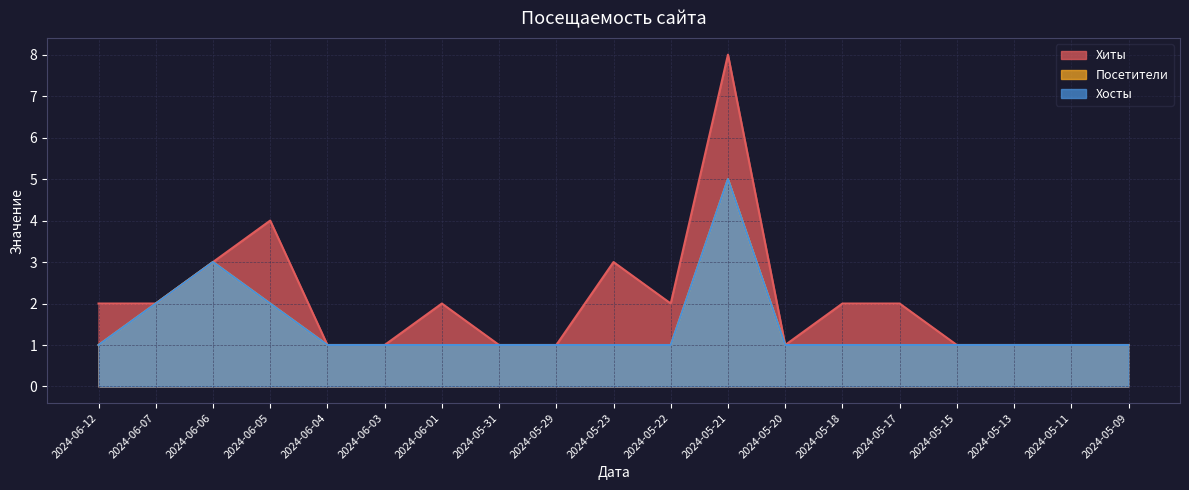

Is the value of Хиты at 2024-05-15 greater than the value of Посетители at 2024-05-20?

No